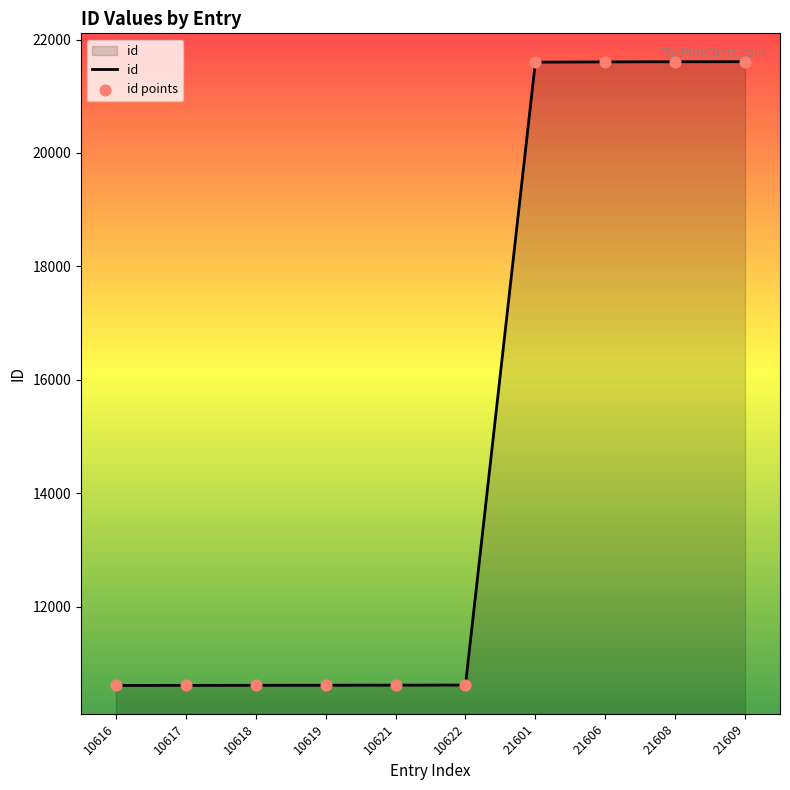

The value at 10621 is 10621. True or false?

True